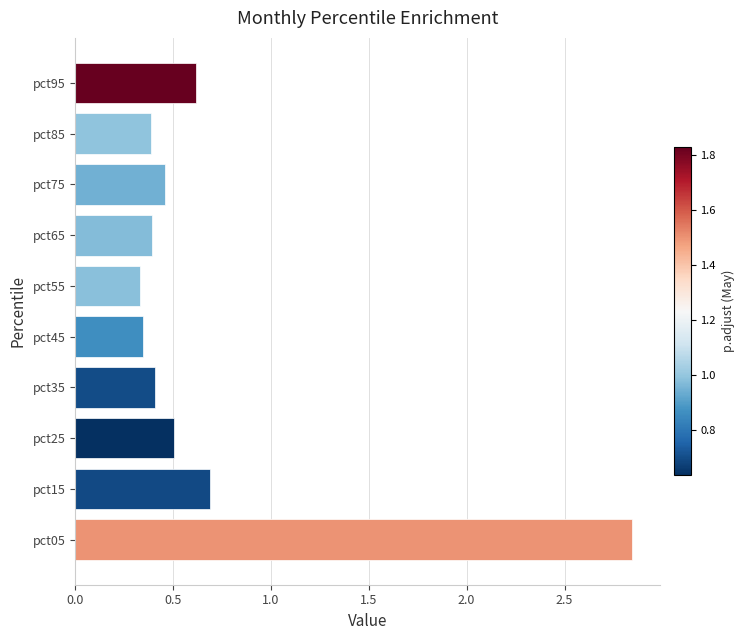

At which category does the chart reach its peak across all series?

pct05